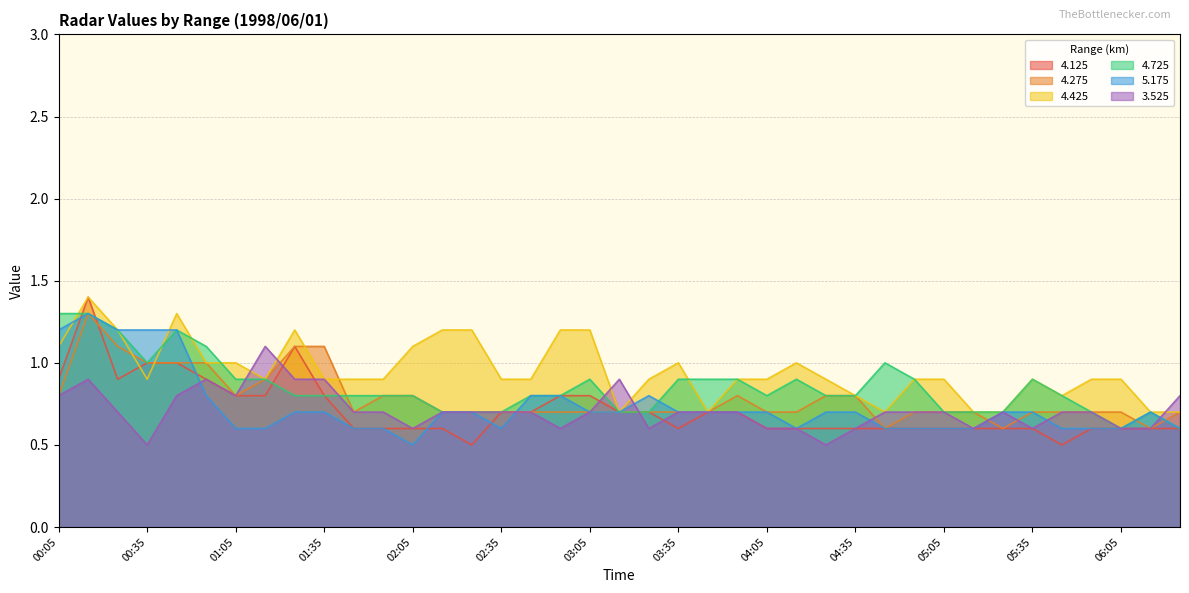

True or false: 4.125 has a value of 0.5 at 01:05.

False